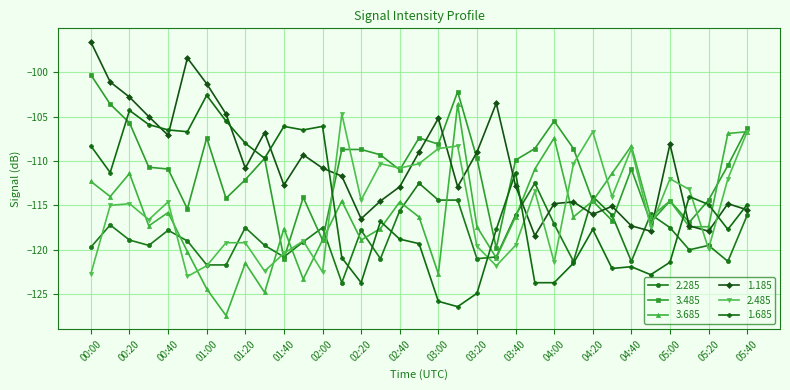

What is the value of the 1.685 point at the 28th from the left?

-122.1